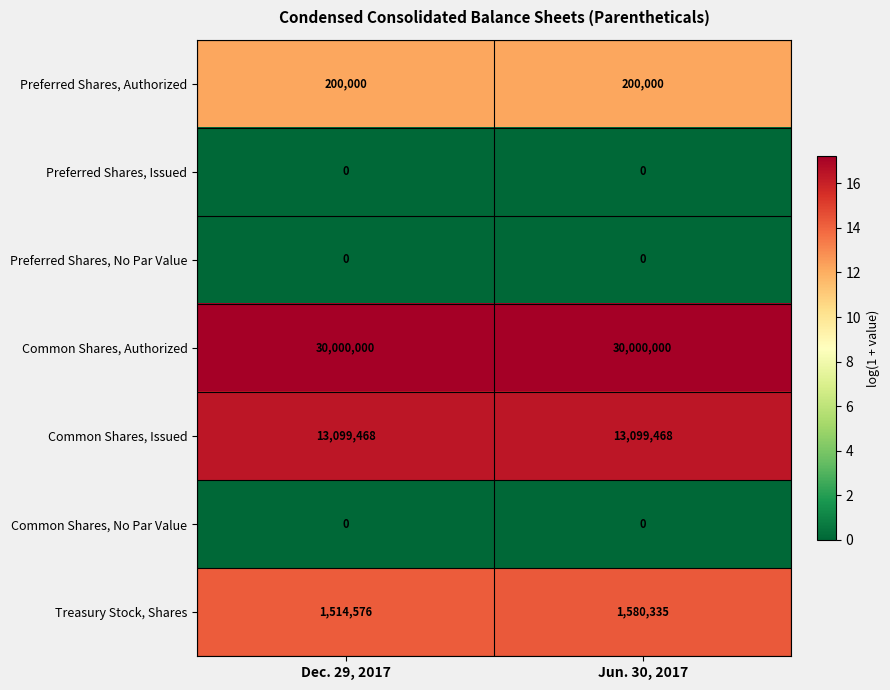

Reading right to left, transcribe all the data shown in this chart.

Preferred Shares, Authorized: 200000	200000
Preferred Shares, Issued: 0	0
Preferred Shares, No Par Value: 0	0
Common Shares, Authorized: 30000000	30000000
Common Shares, Issued: 13099468	13099468
Common Shares, No Par Value: 0	0
Treasury Stock, Shares: 1580335	1514576